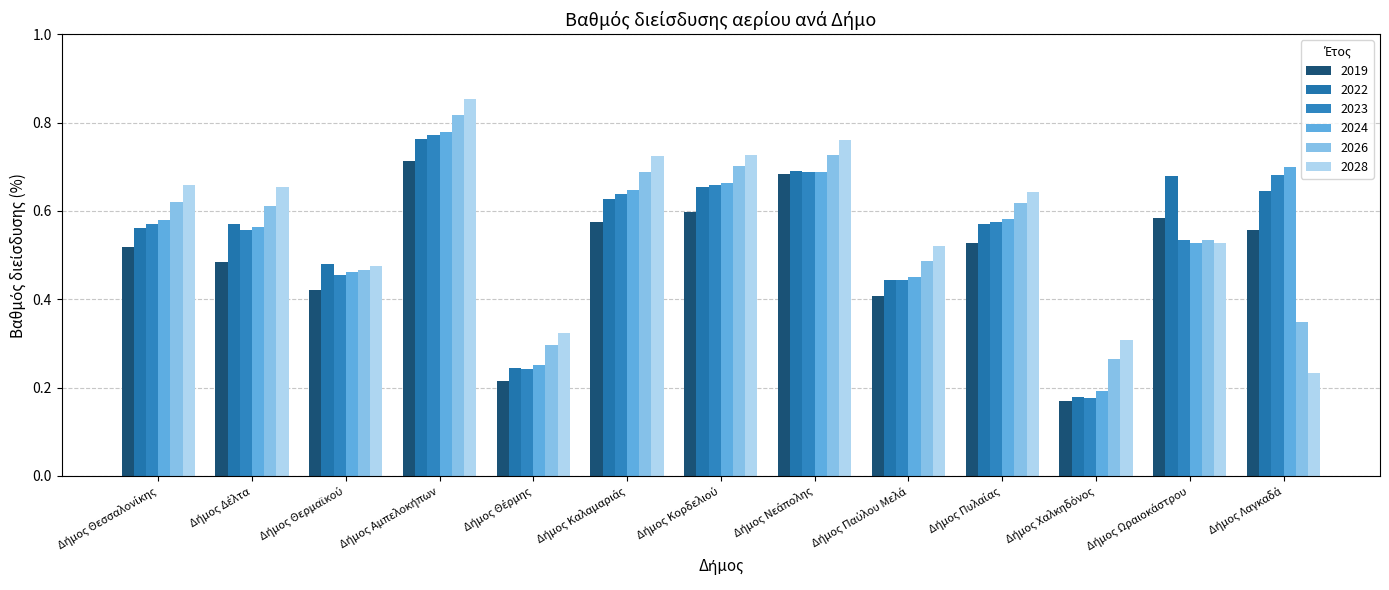

Reading right to left, what are all the values shown in this chart?

2019: 0.6	0.6	0.2	0.5	0.4	0.7	0.6	0.6	0.2	0.7	0.4	0.5	0.5
2022: 0.6	0.7	0.2	0.6	0.4	0.7	0.7	0.6	0.2	0.8	0.5	0.6	0.6
2023: 0.7	0.5	0.2	0.6	0.4	0.7	0.7	0.6	0.2	0.8	0.5	0.6	0.6
2024: 0.7	0.5	0.2	0.6	0.4	0.7	0.7	0.6	0.3	0.8	0.5	0.6	0.6
2026: 0.3	0.5	0.3	0.6	0.5	0.7	0.7	0.7	0.3	0.8	0.5	0.6	0.6
2028: 0.2	0.5	0.3	0.6	0.5	0.8	0.7	0.7	0.3	0.9	0.5	0.7	0.7